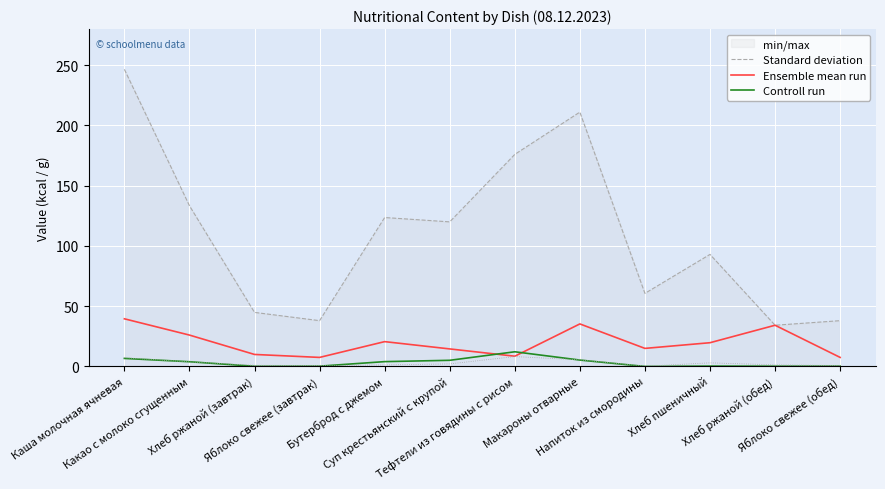

What is the difference between the maximum and minimum values in the Ensemble mean run series?

32.0